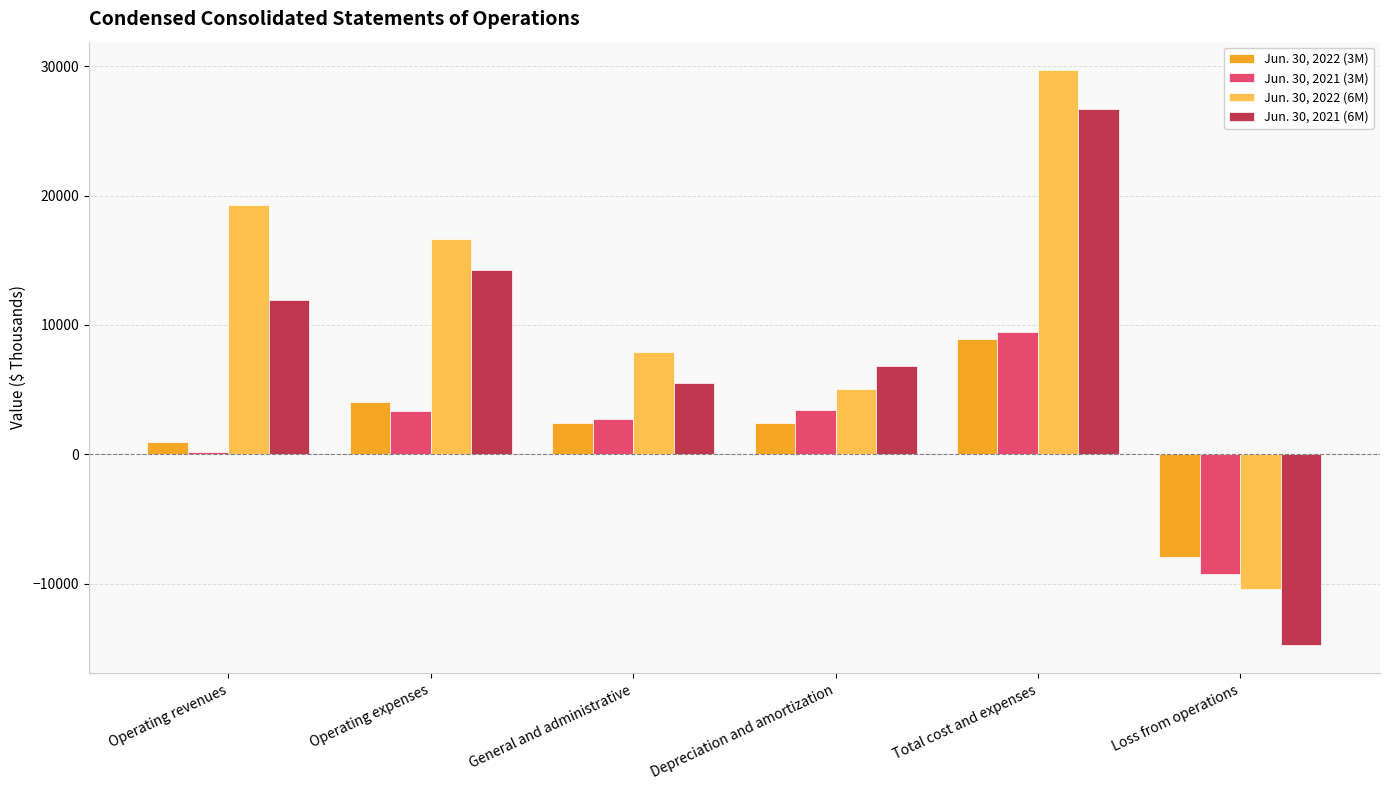

What is the average value of the Jun. 30, 2021 (3M) series?

1644